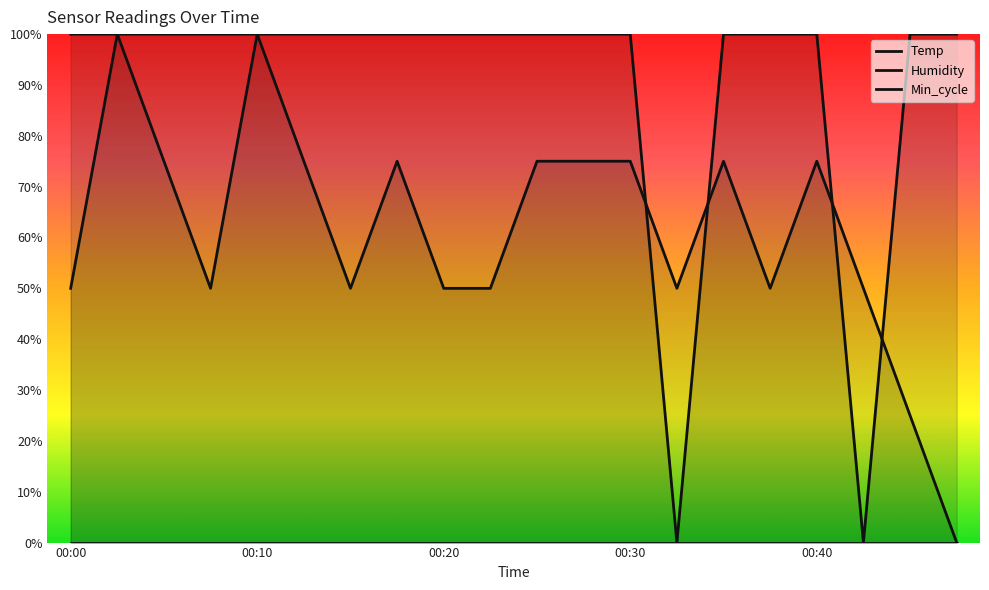

Count the number of categories in the chart.

20